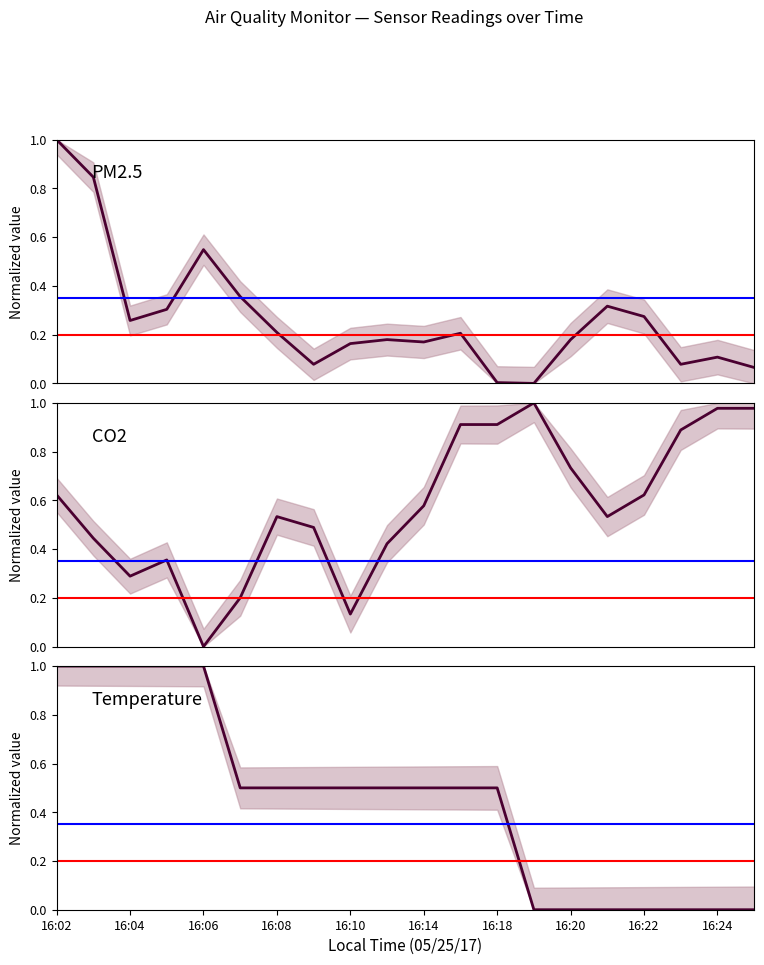

How many series are shown in this chart?

3